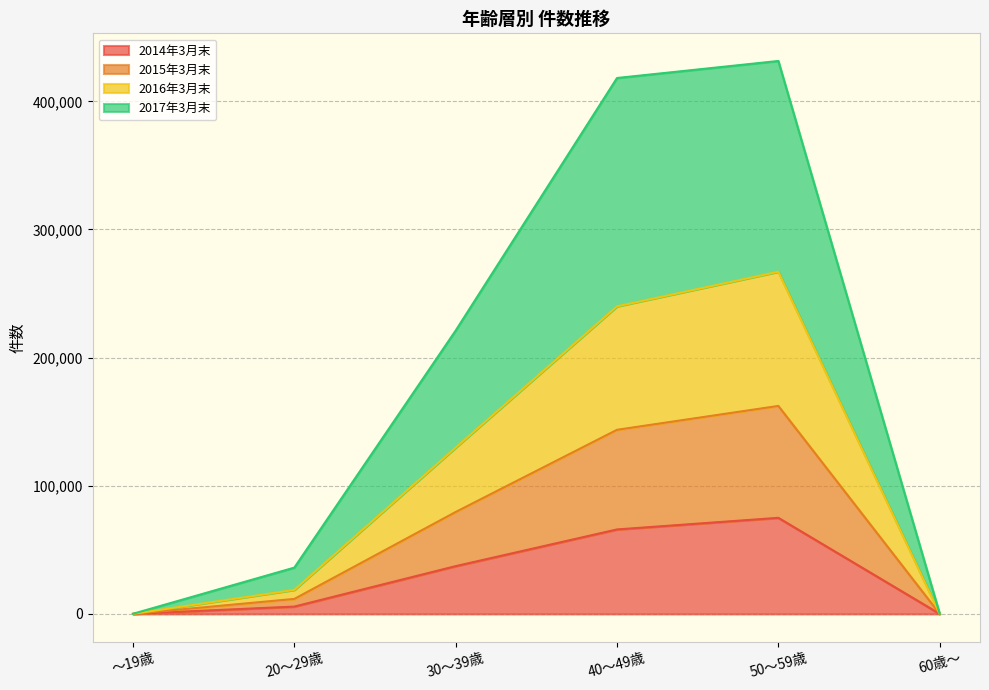

Between 60歳～ and 50～59歳, which is larger?

50～59歳